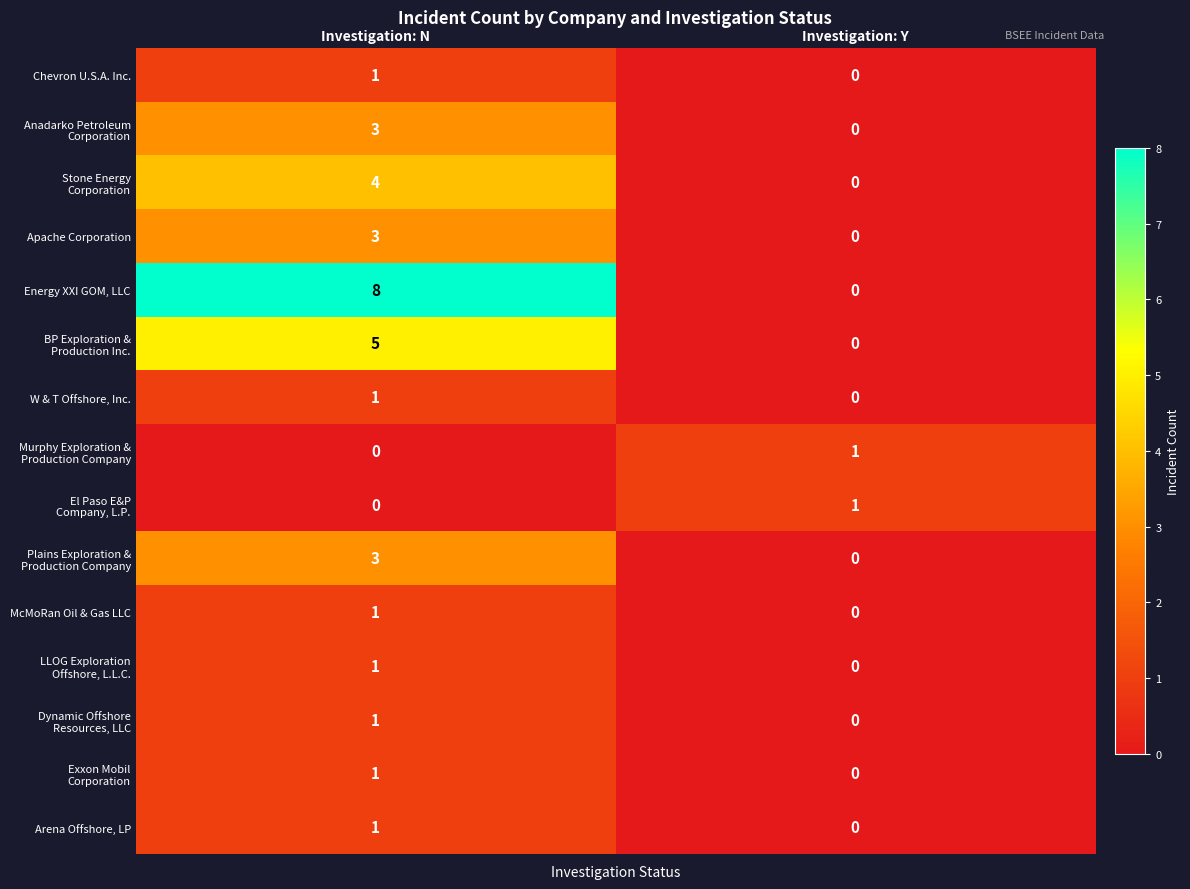

Which category has the highest value across all series?

Investigation: N